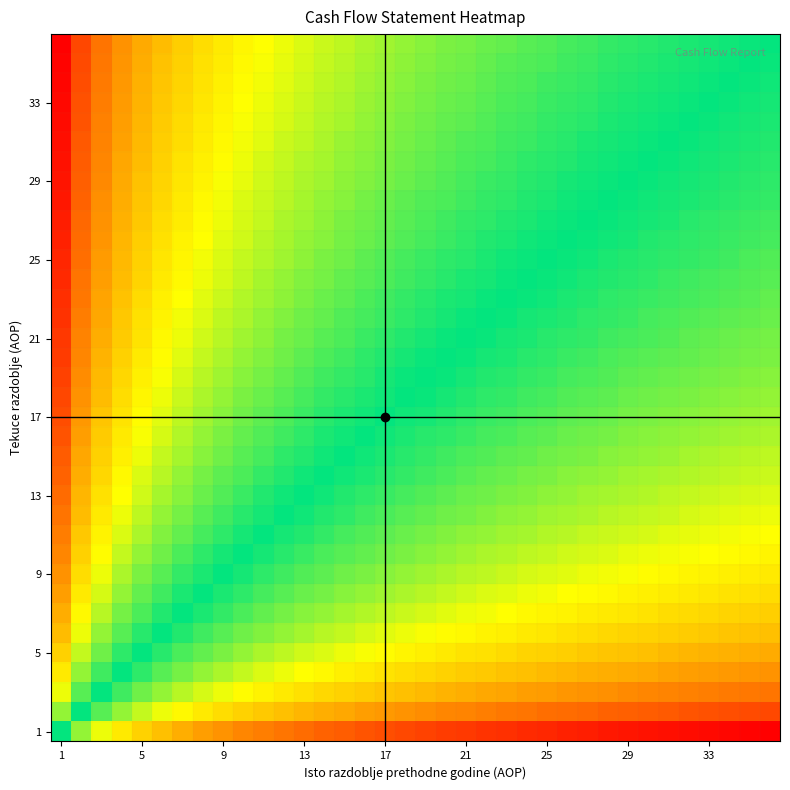

Count the number of categories in the chart.

36